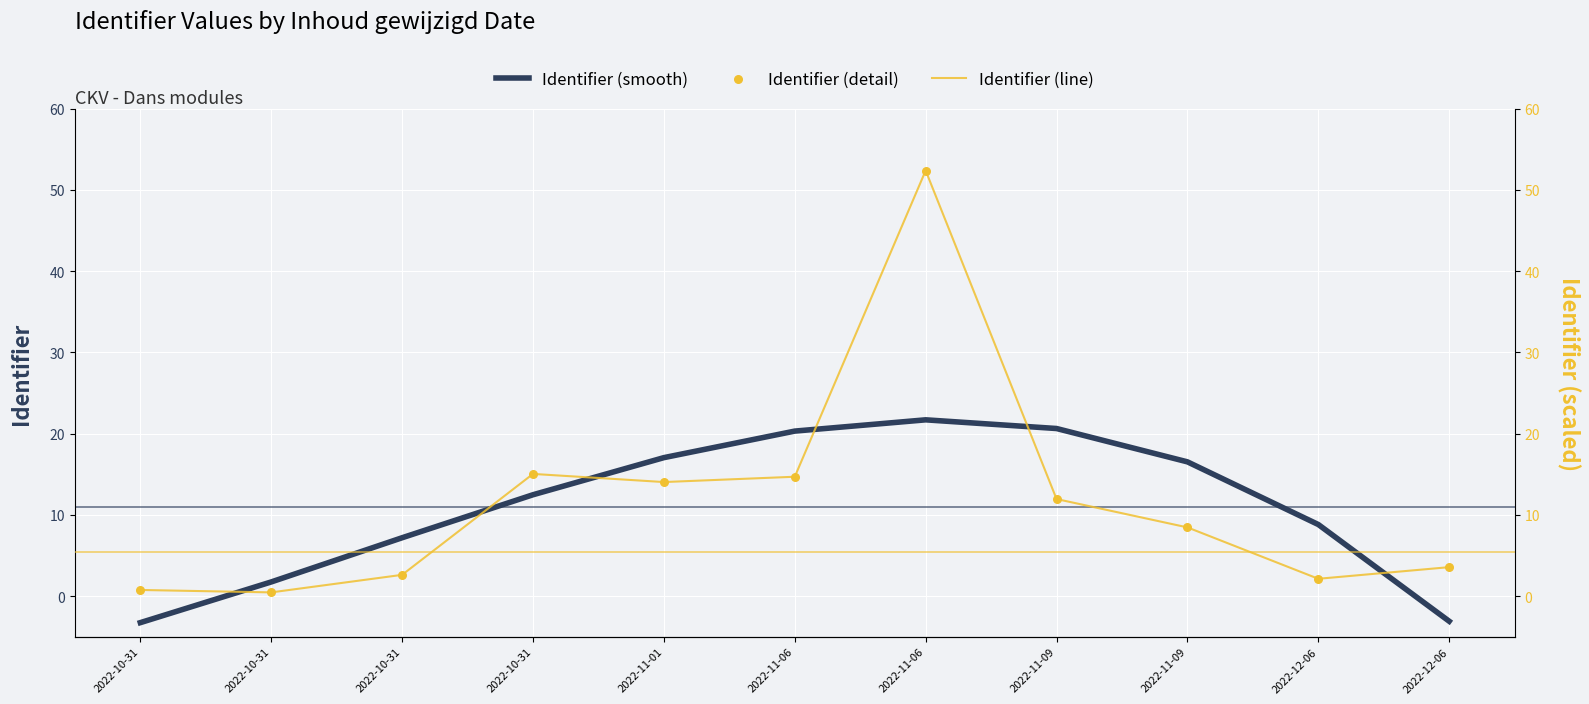

What are all the series names shown in the legend?

Identifier (smooth), Identifier (line), Identifier (detail)